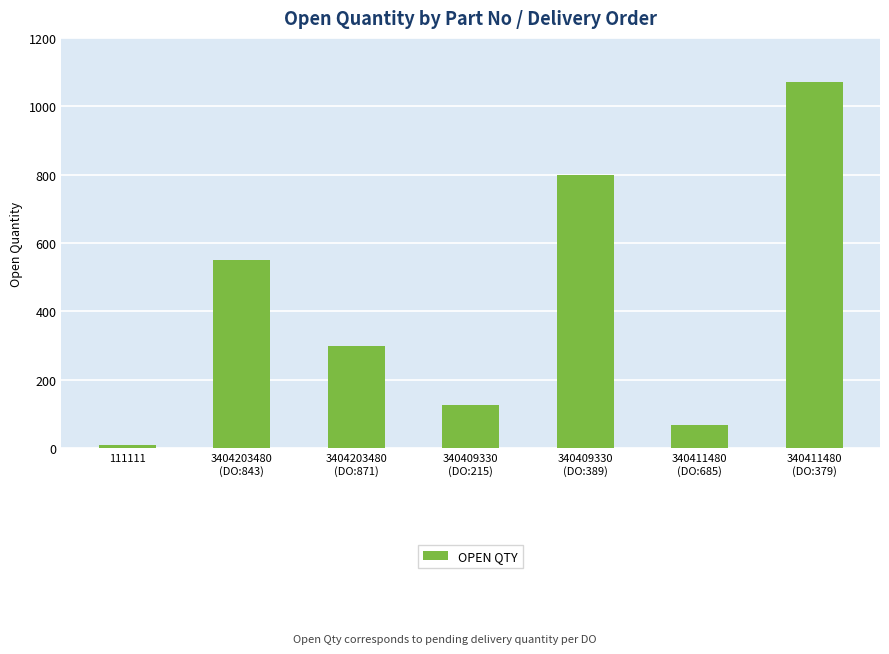

The chart shows a value of 126 at 340409330
(DO:215). True or false?

True